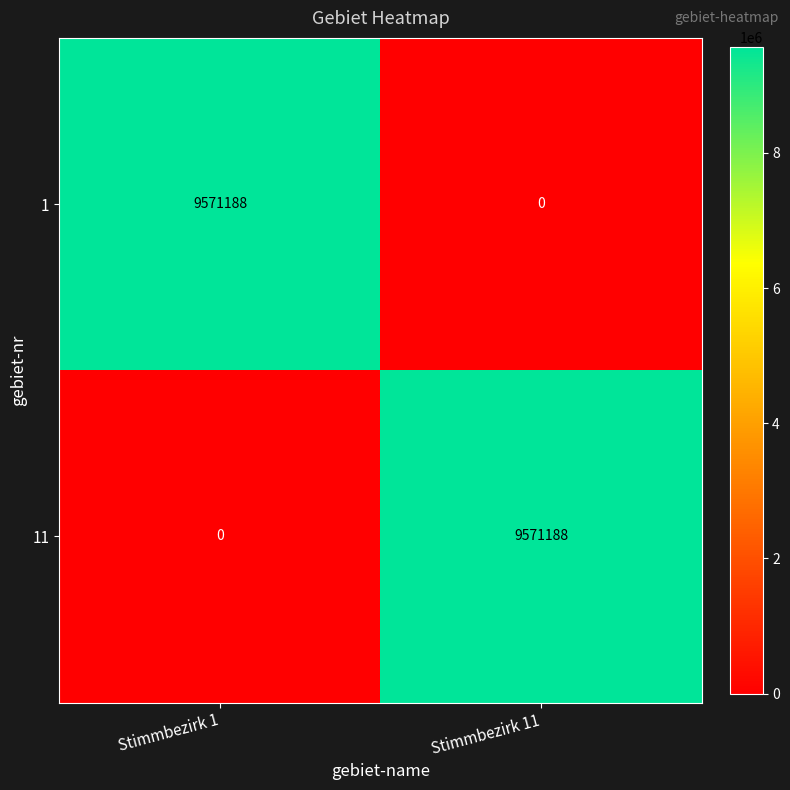

Reading left to right, what are all the values shown in this chart?

1: Stimmbezirk 1=9571188	Stimmbezirk 11=0
11: Stimmbezirk 1=0	Stimmbezirk 11=9571188